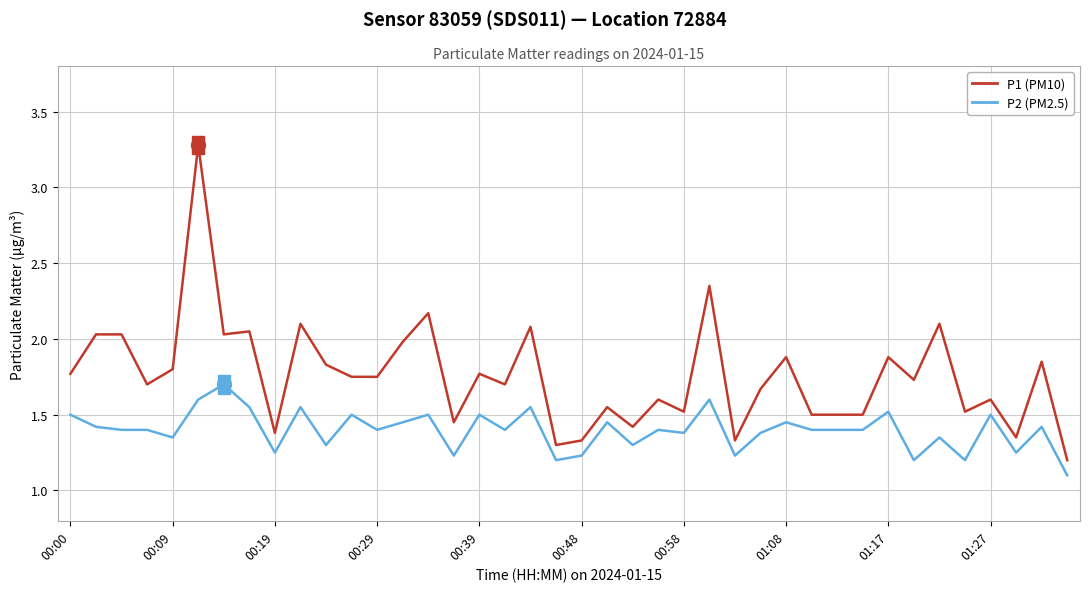

Which series has the widest spread of values?

P1 (PM10)